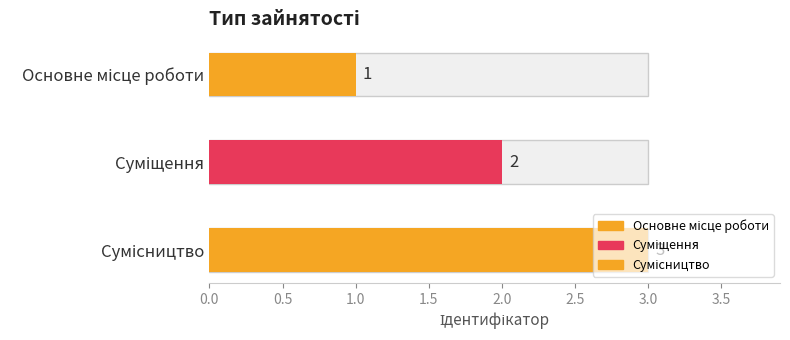

Count the number of categories in the chart.

3